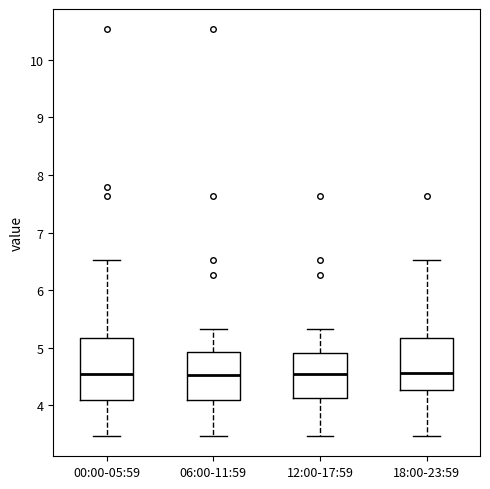

Reading left to right, transcribe this box plot: for each box, give where its median line is, the range the box spans, and where its two whiskers end, as read against the y-axis. The values are not printed on the chart, so give them approximately, as read against the axis.

00:00-05:59: median 4.6, box 4.1 to 5.2, whiskers 3.5 to 6.5
06:00-11:59: median 4.5, box 4.1 to 4.9, whiskers 3.5 to 5.3
12:00-17:59: median 4.6, box 4.1 to 4.9, whiskers 3.5 to 5.3
18:00-23:59: median 4.6, box 4.3 to 5.2, whiskers 3.5 to 6.5